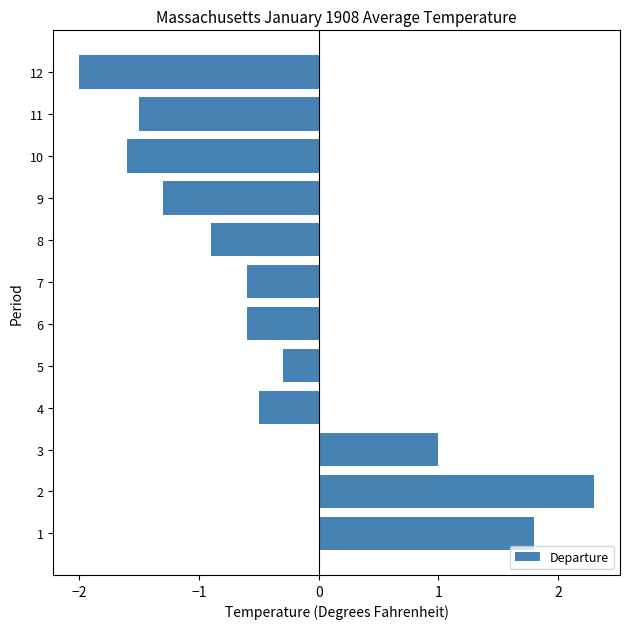

At which category does the chart reach its peak across all series?

2